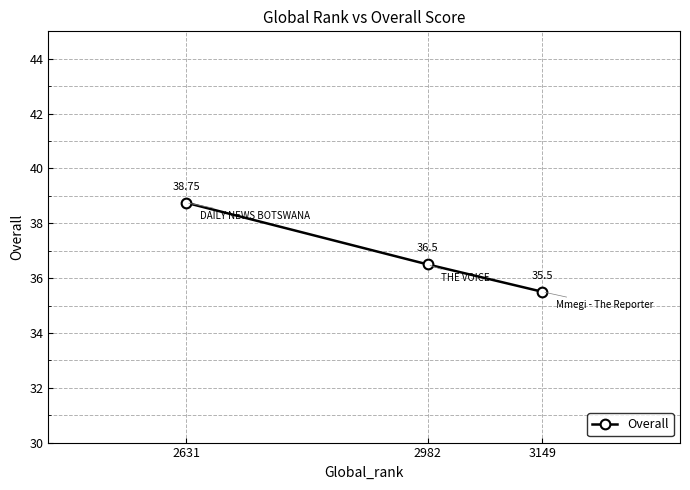

What is the change in value from 3149 to 2631?

+3.2